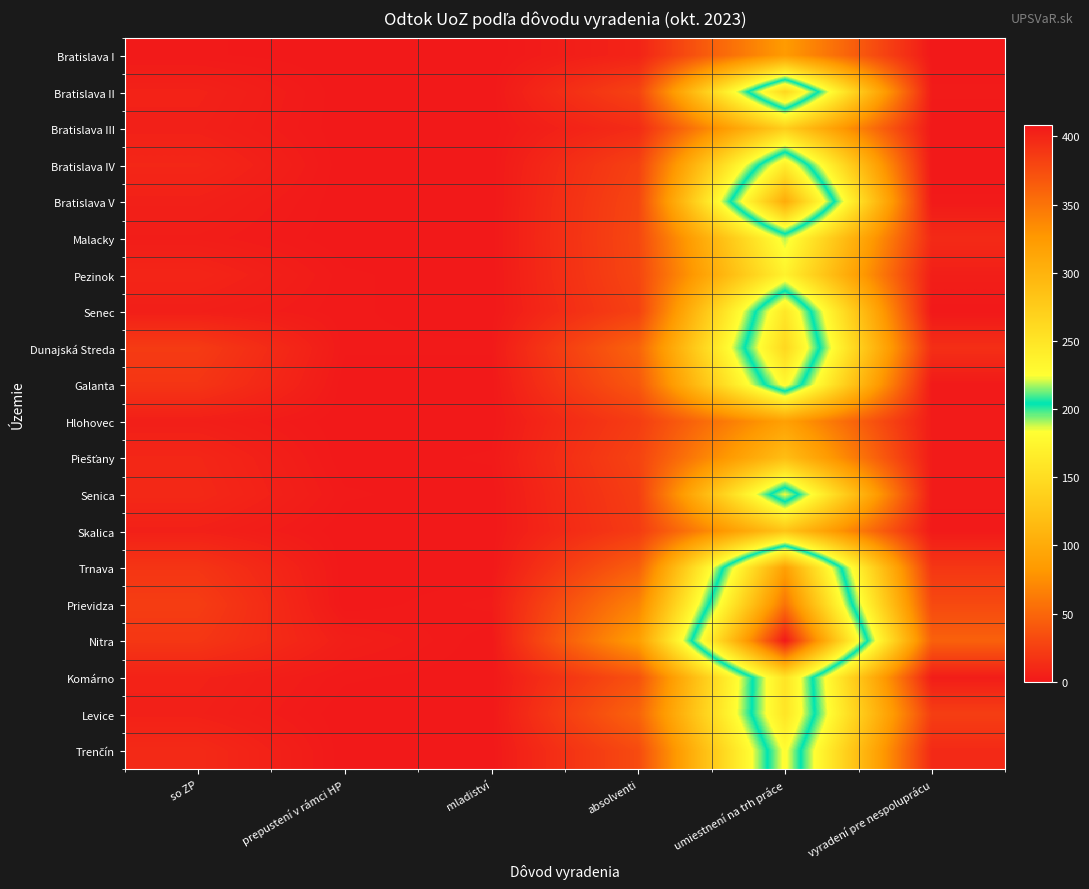

At umiestnení na trh práce, list the series in order from largest to smallest.

Nitra, Prievidza, Trnava, Bratislava V, Bratislava II, Dunajská Streda, Komárno, Levice, Senec, Bratislava IV, Galanta, Trenčín, Senica, Malacky, Pezinok, Bratislava III, Skalica, Piešťany, Hlohovec, Bratislava I